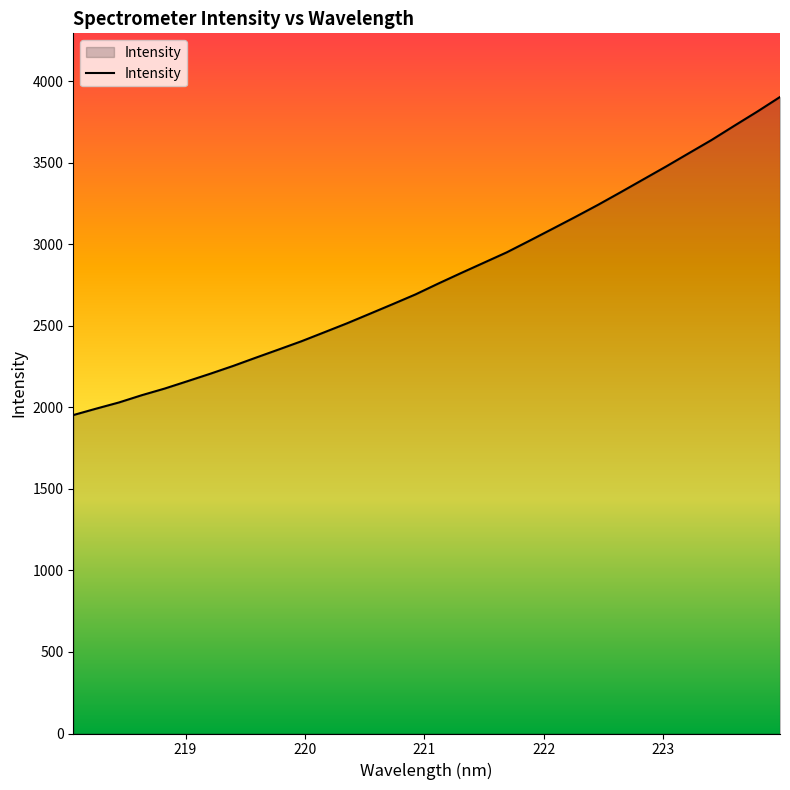

What is the minimum value shown in the chart?

1952.9